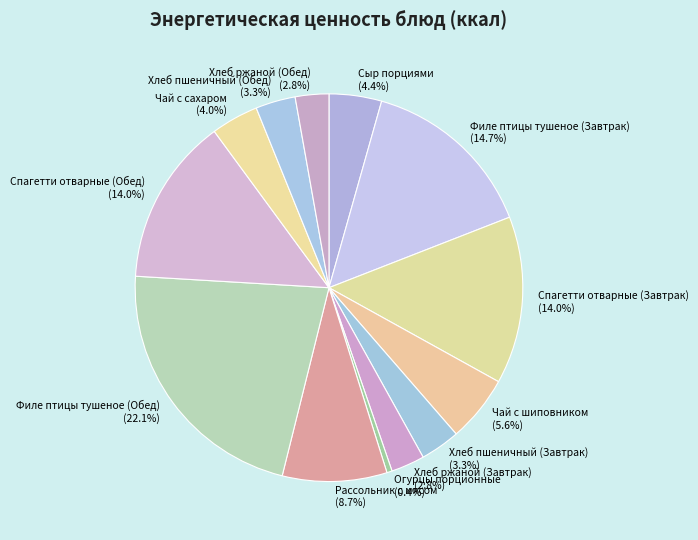

True or false: Филе птицы тушеное (Завтрак) accounts for 15% of the total.

True